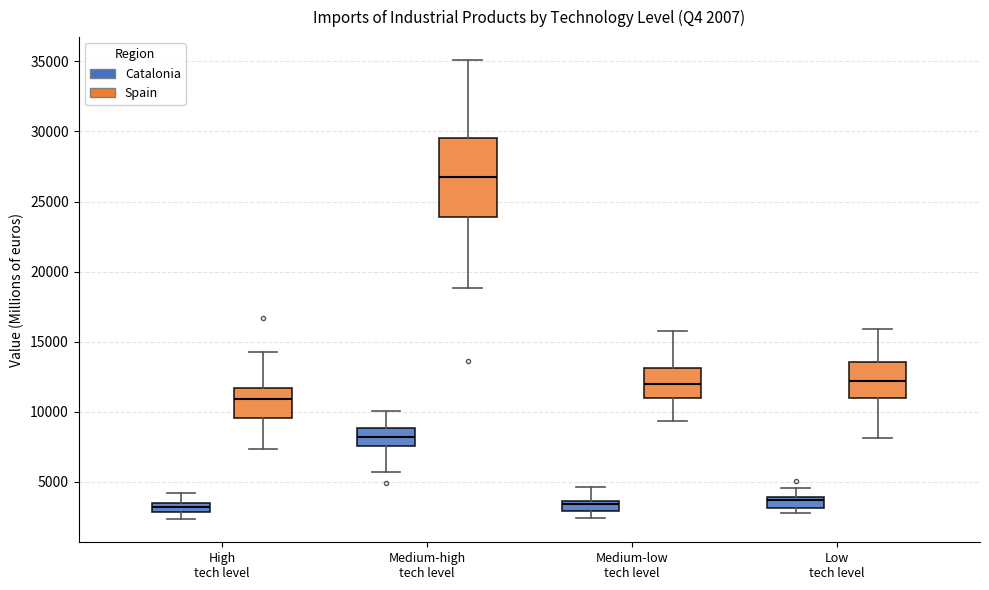

Which box's median line is the highest?

Medium-high tech level (Spain)